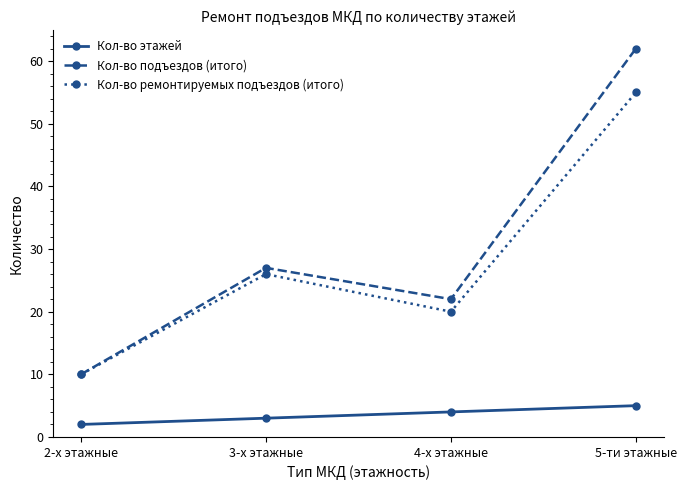

At which label is Кол-во подъездов (итого) closest to 36?

3-х этажные